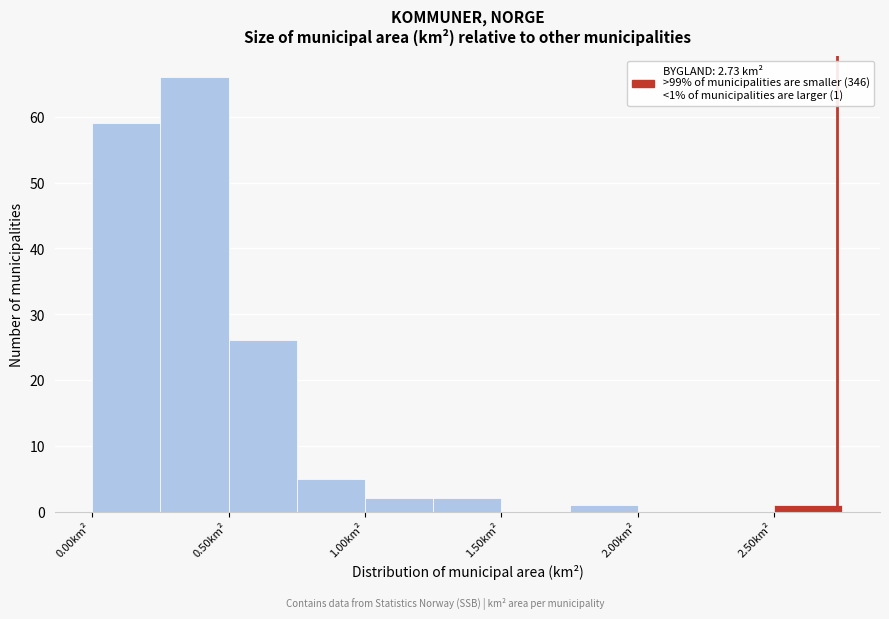

Over which range of the x-axis is the bar tallest?

0.25 to 0.50